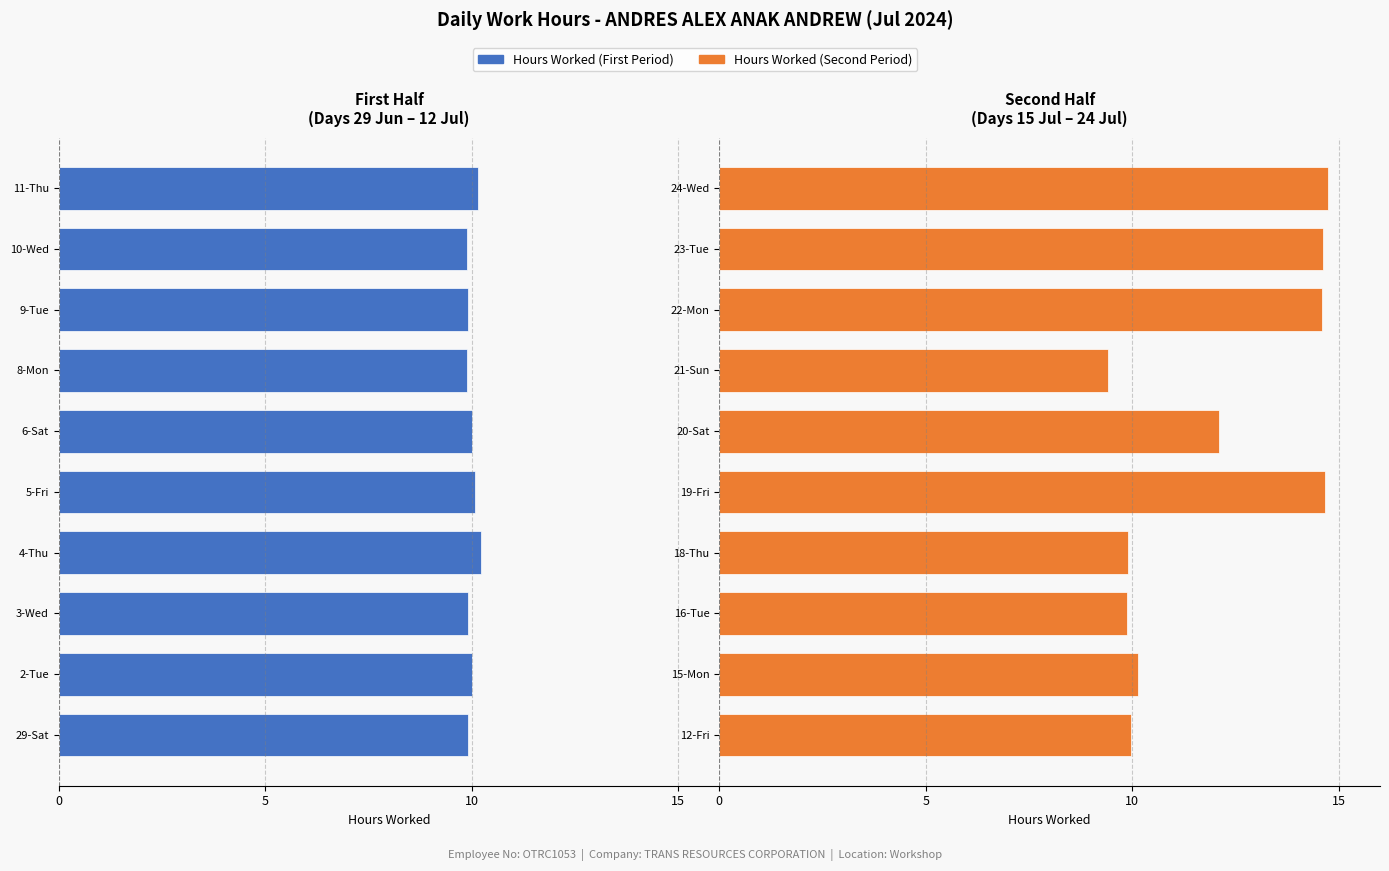

Rank the series at 6 from highest to lowest value.

Second Period, First Period